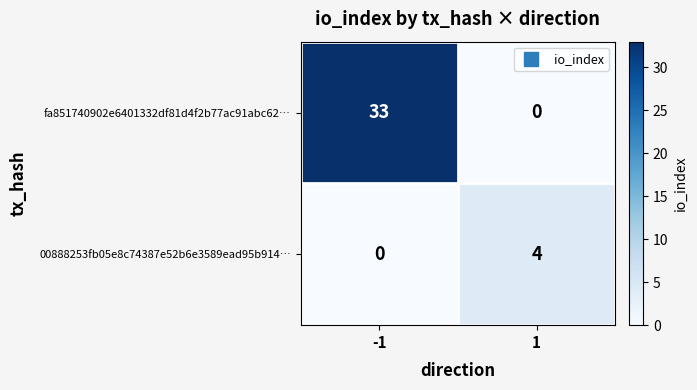

Which series changed the most between -1 and 1?

fa851740902e6401332df81d4f2b77ac91abc62…